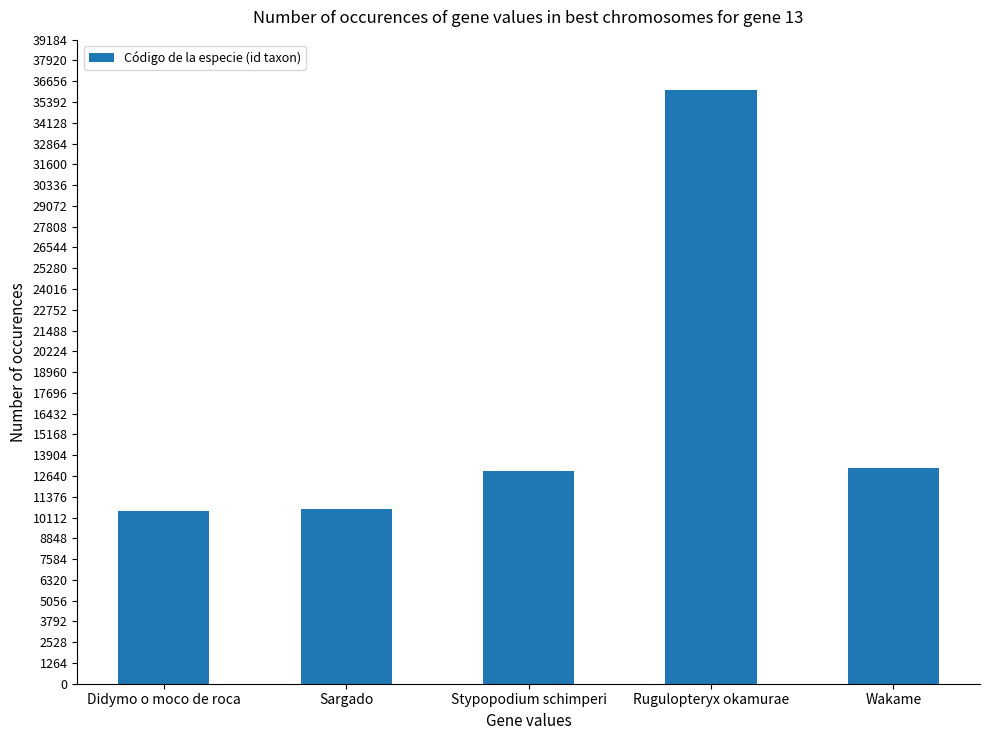

How many bars are there in total?

5